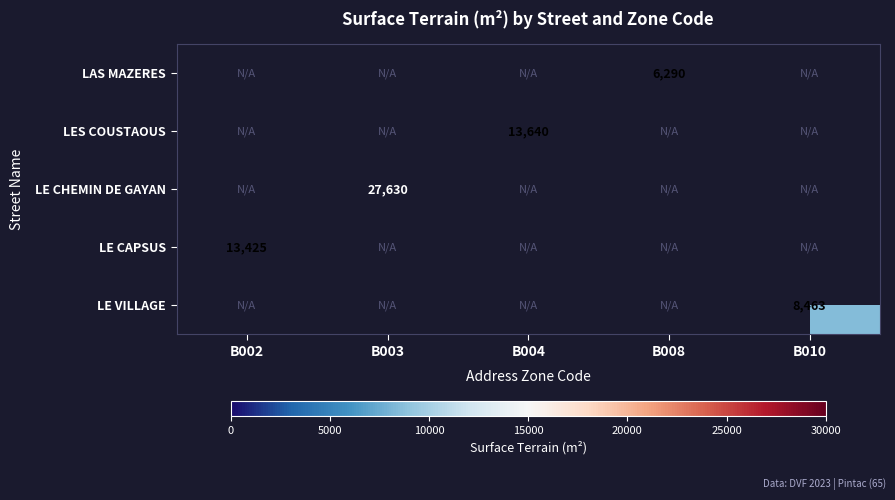

True or false: LES COUSTAOUS has a value of 13640 at B004.

True